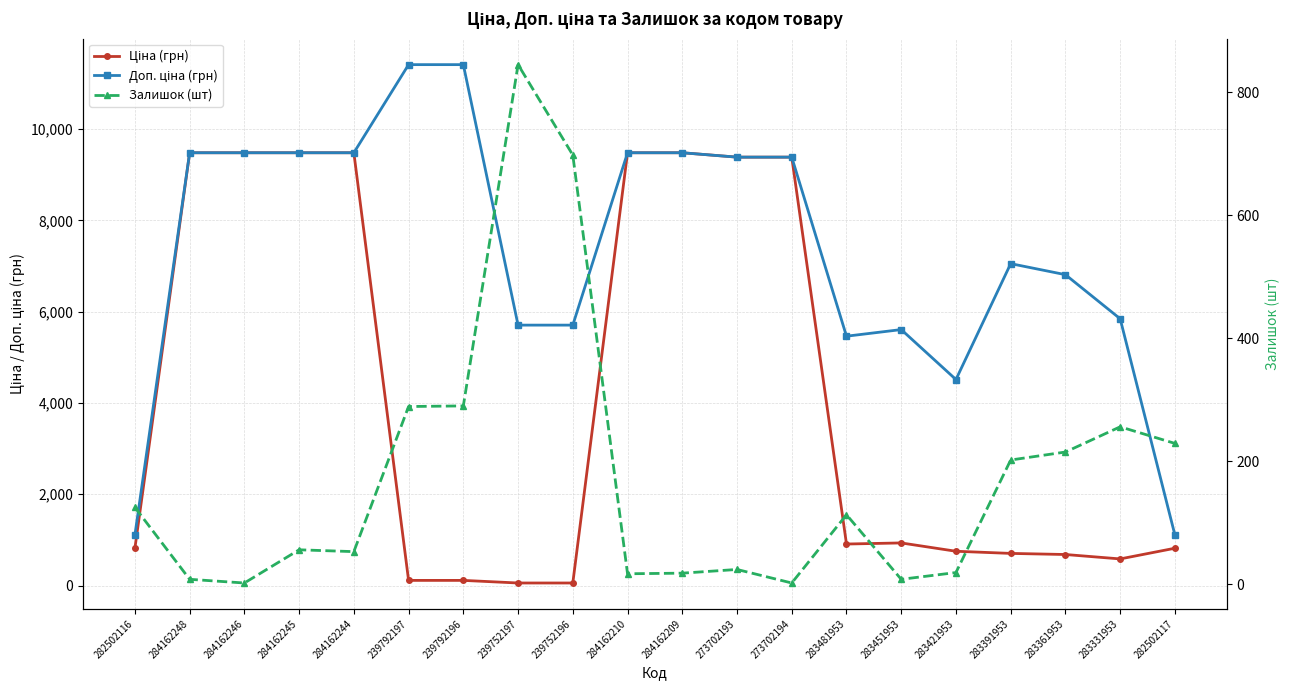

Which series ends up on top after the final intersection of Залишок (шт) and Ціна (грн)?

Ціна (грн)